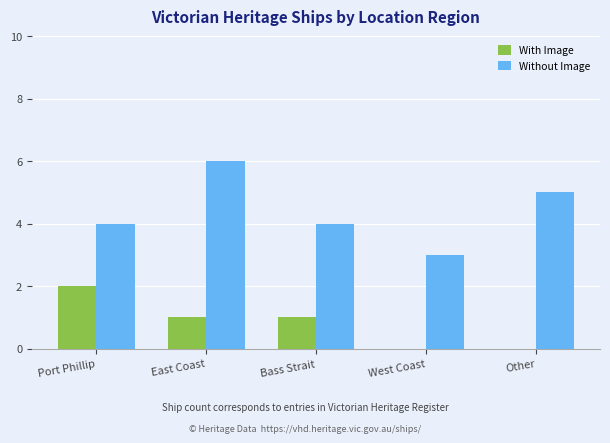

Between Port Phillip and Other, which series saw the biggest shift?

With Image